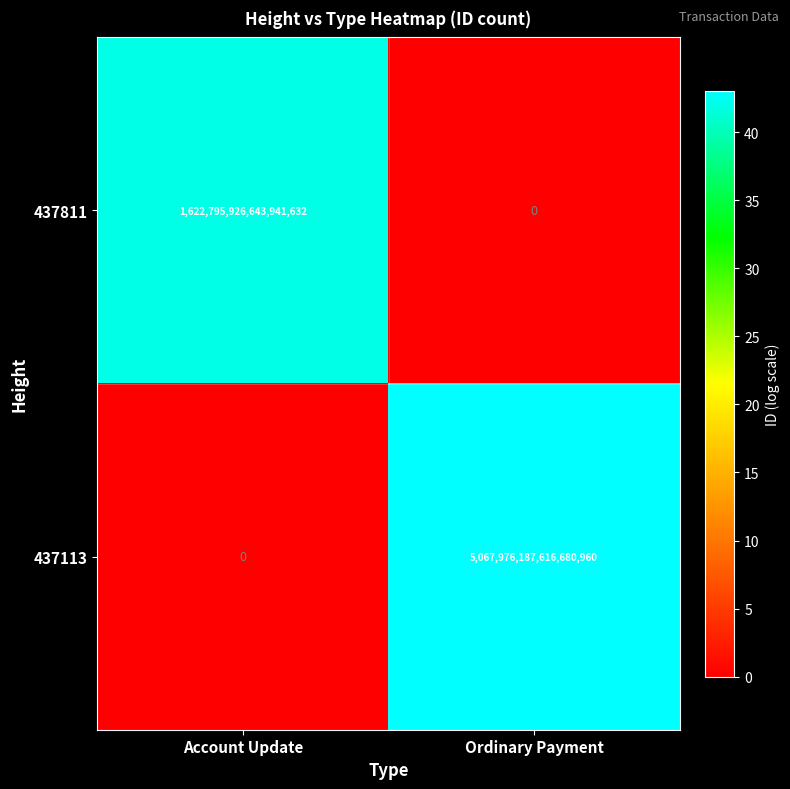

The value of 437113 at Ordinary Payment is 8224716513155584000. True or false?

False